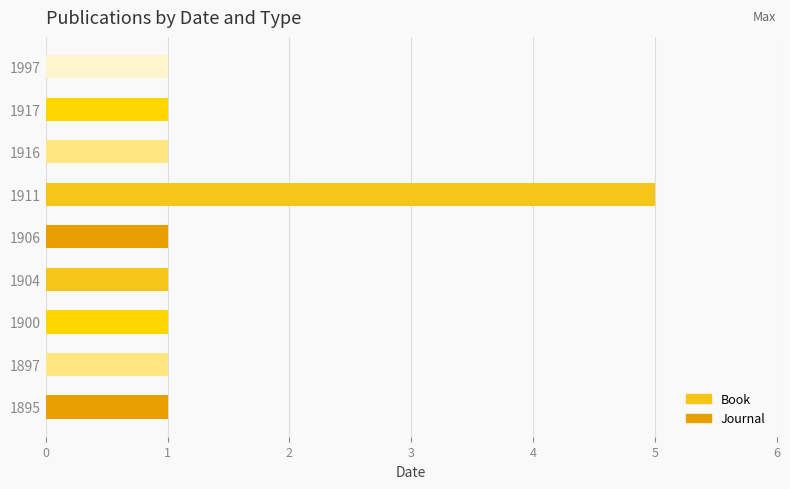

Rank the series by their maximum value, from lowest to highest.

Journal, Book